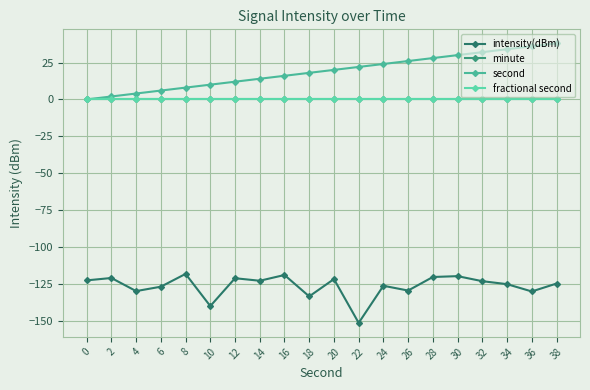

Reading left to right, extract all data points from this chart.

intensity(dBm): -122.5	-120.9	-129.8	-126.8	-118.2	-139.9	-121.1	-122.8	-118.9	-133.4	-121.7	-151.3	-126.2	-129.4	-120.2	-119.7	-123.1	-125.1	-130.0	-124.7
minute: 0.0	0.0	0.0	0.0	0.0	0.0	0.0	0.0	0.0	0.0	0.0	0.0	0.0	0.0	0.0	0.0	0.0	0.0	0.0	0.0
second: 0.0	2.0	4.0	6.0	8.0	10.0	12.0	14.0	16.0	18.0	20.0	22.0	24.0	26.0	28.0	30.0	32.0	34.0	36.0	38.0
fractional second: 0.0	0.0	0.0	0.0	0.0	0.0	0.0	0.0	0.0	0.0	0.0	0.0	0.0	0.0	0.0	0.0	0.0	0.0	0.0	0.0